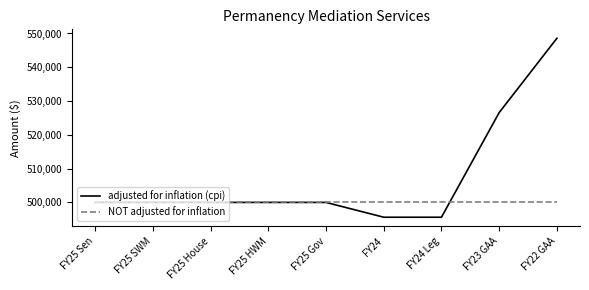

True or false: NOT adjusted for inflation and adjusted for inflation (cpi) cross at least once.

True